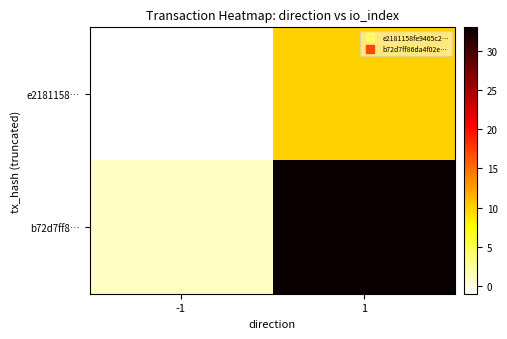

At which category does the chart reach its minimum across all series?

-1